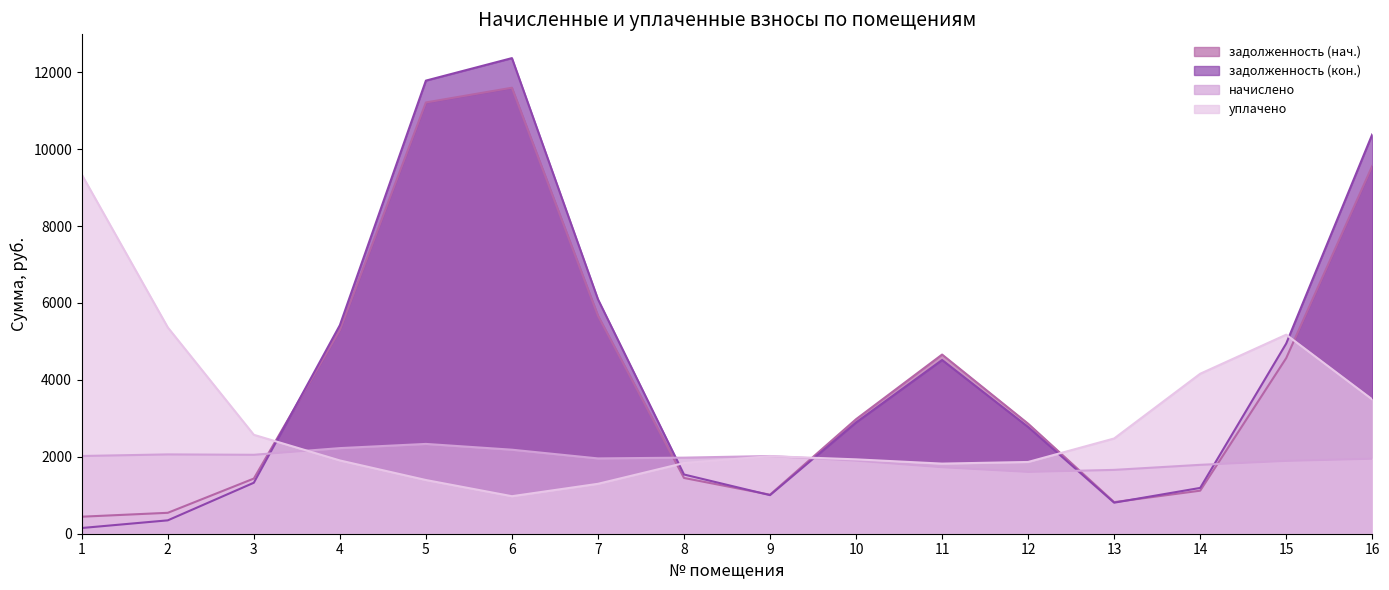

What are all the series names shown in the legend?

задолженность (нач.), задолженность (кон.), начислено, уплачено